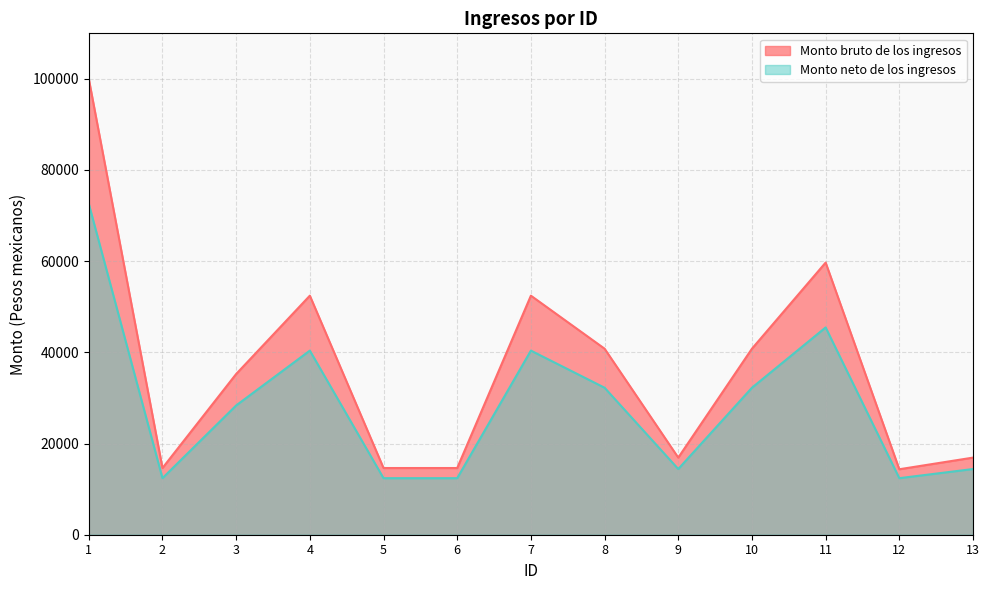

Read the Monto neto de los ingresos value at 7.

40380.1